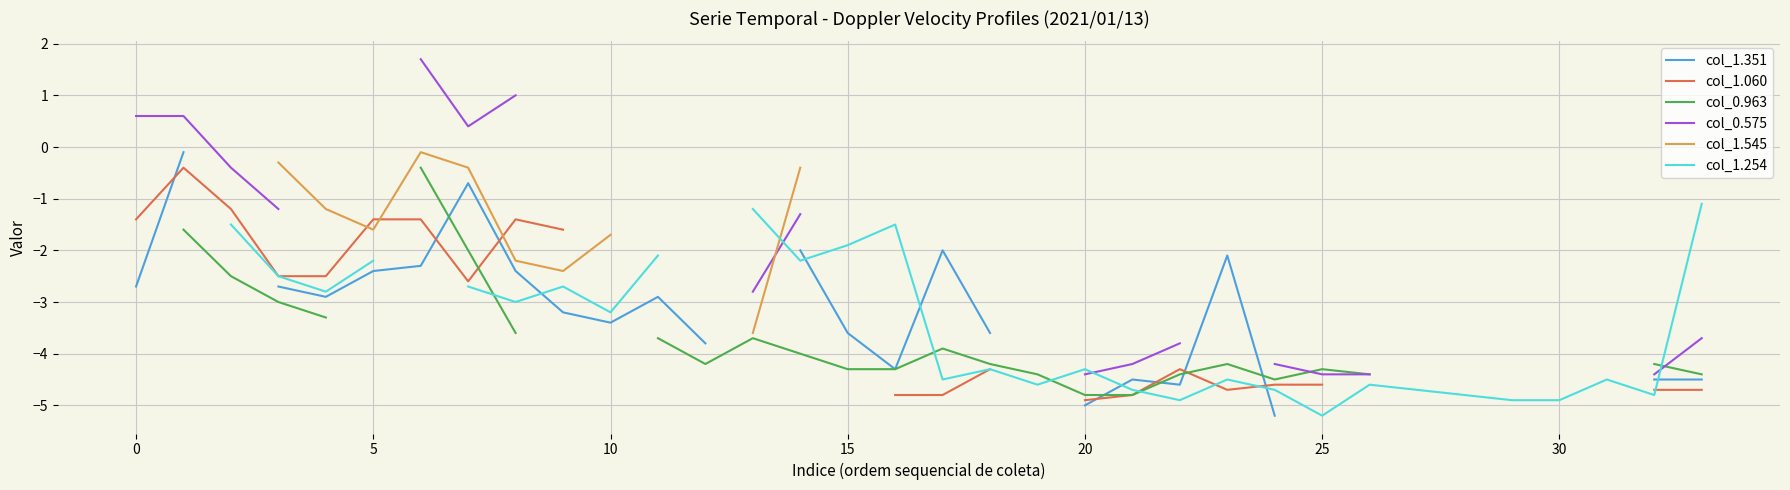

What is the value of the col_0.963 point at the 5th from the left?

-3.3